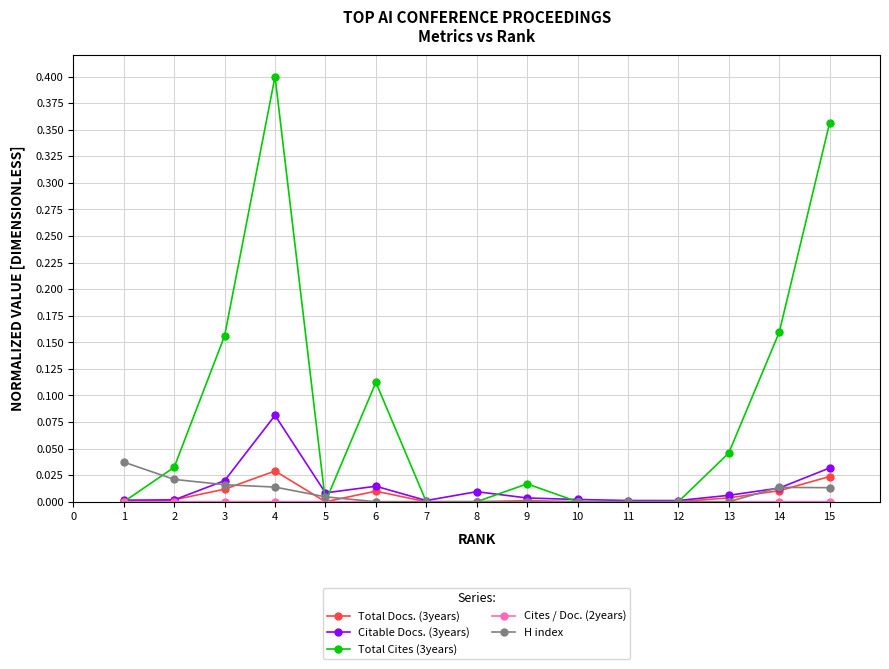

Where do Total Cites (3years) and H index first cross each other?

1 and 2